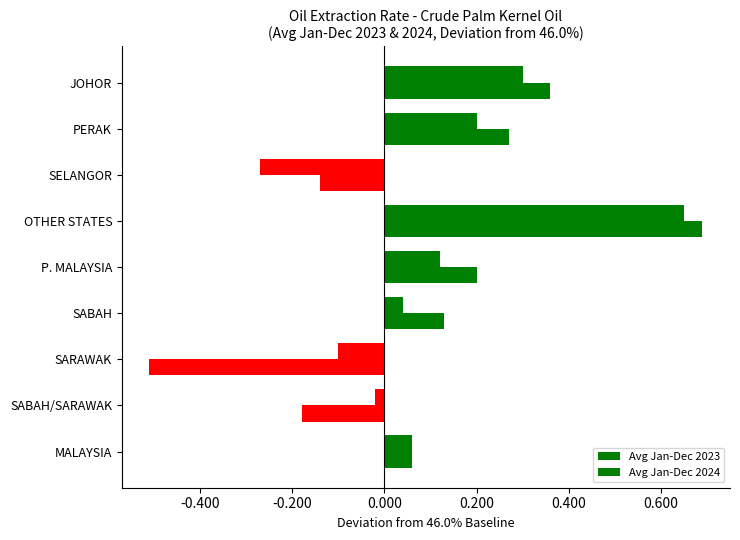

What is the greatest value displayed?

0.7